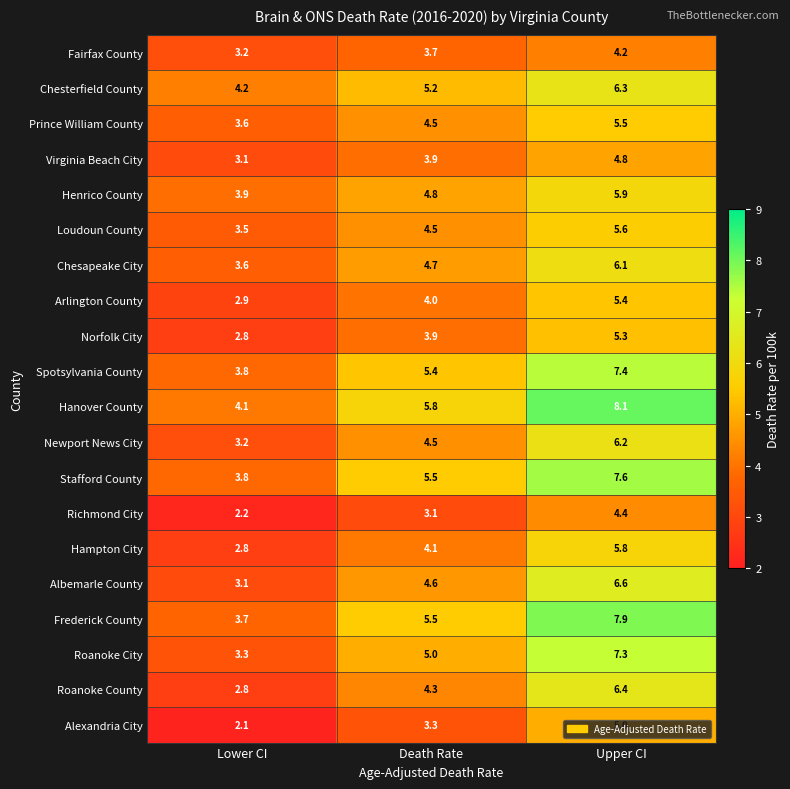

Where does the Newport News City series first go above 4?

Death Rate